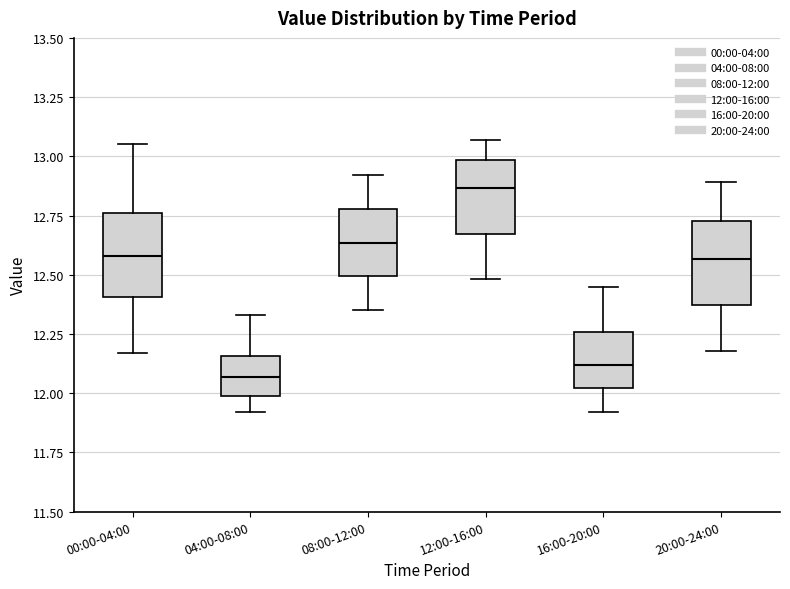

Where does the upper whisker of the box for 08:00-12:00 end on the y-axis? The values are not printed on the chart, so give them approximately, as read against the axis.

12.90